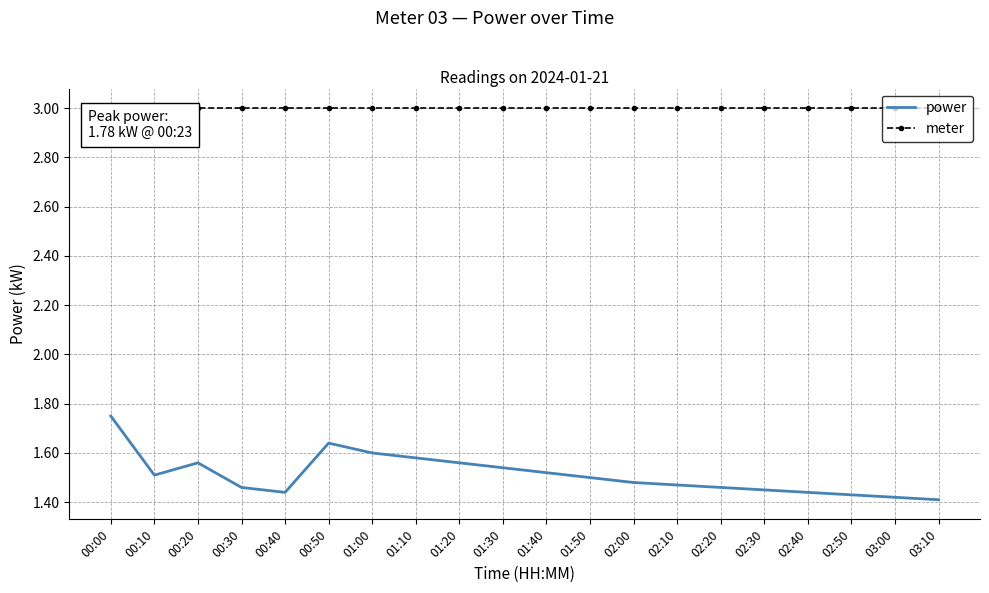

True or false: power and meter intersect in this chart.

False